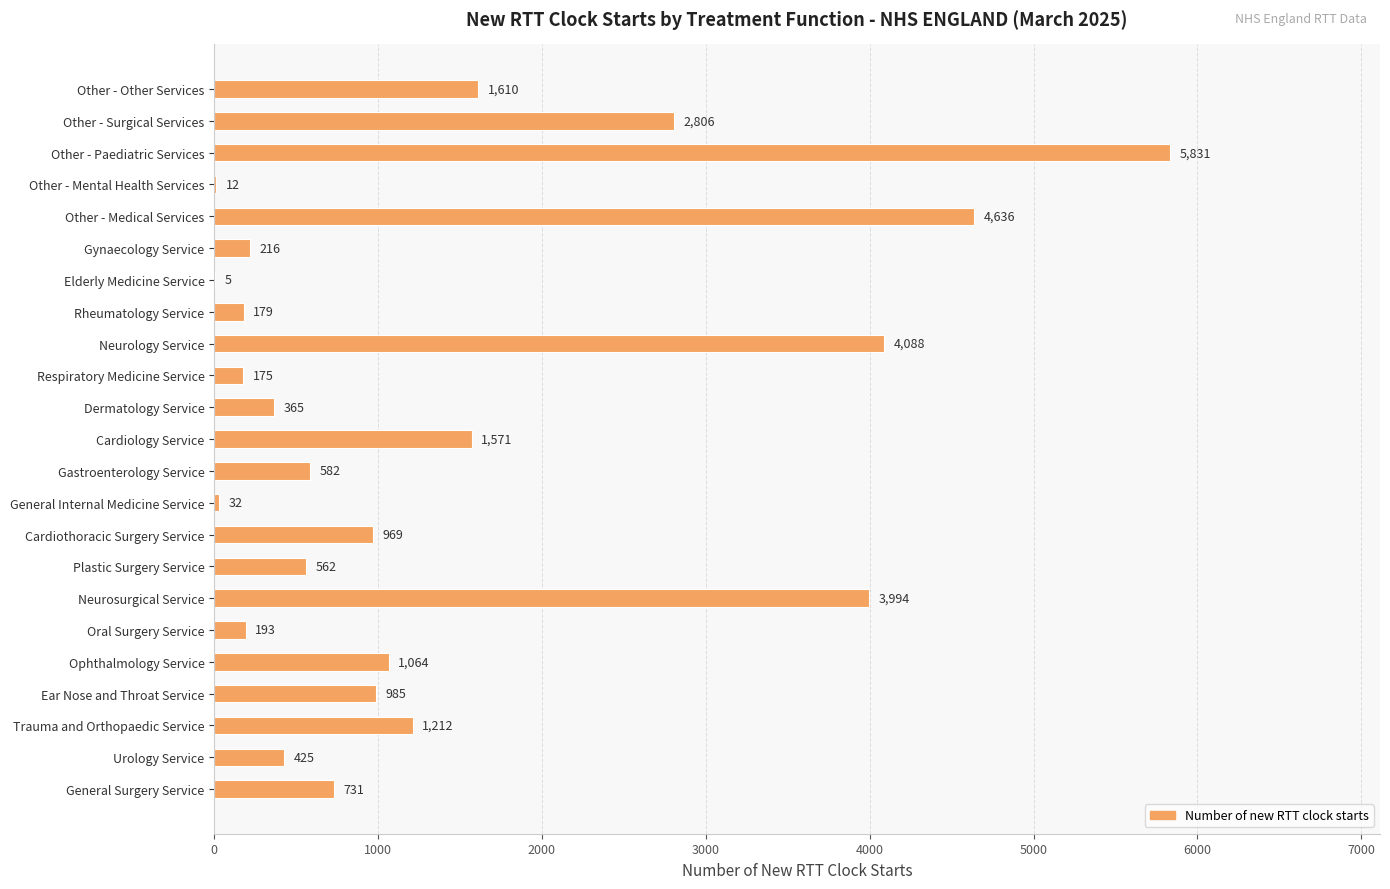

Reading bottom to top, transcribe all the data shown in this chart.

General Surgery Service=731	Urology Service=425	Trauma and Orthopaedic Service=1212	Ear Nose and Throat Service=985	Ophthalmology Service=1064	Oral Surgery Service=193	Neurosurgical Service=3994	Plastic Surgery Service=562	Cardiothoracic Surgery Service=969	General Internal Medicine Service=32	Gastroenterology Service=582	Cardiology Service=1571	Dermatology Service=365	Respiratory Medicine Service=175	Neurology Service=4088	Rheumatology Service=179	Elderly Medicine Service=5	Gynaecology Service=216	Other - Medical Services=4636	Other - Mental Health Services=12	Other - Paediatric Services=5831	Other - Surgical Services=2806	Other - Other Services=1610